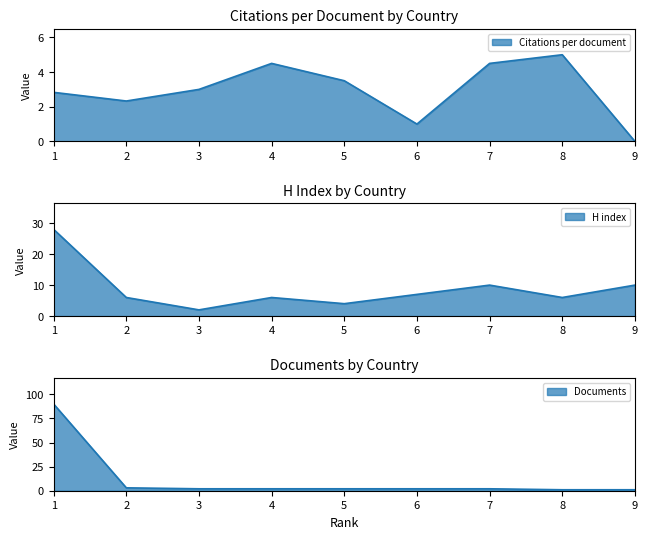

Reading right to left, list all the values displayed in this chart.

Citations per document: 0.0	5.0	4.5	1.0	3.5	4.5	3.0	2.3	2.8
H index: 10.0	6.0	10.0	7.0	4.0	6.0	2.0	6.0	28.0
Documents: 1.0	1.0	2.0	2.0	2.0	2.0	2.0	3.0	90.0